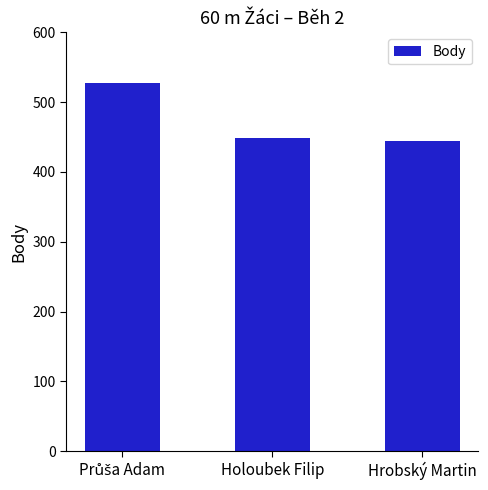

Reading left to right, list all the values displayed in this chart.

528	449	444